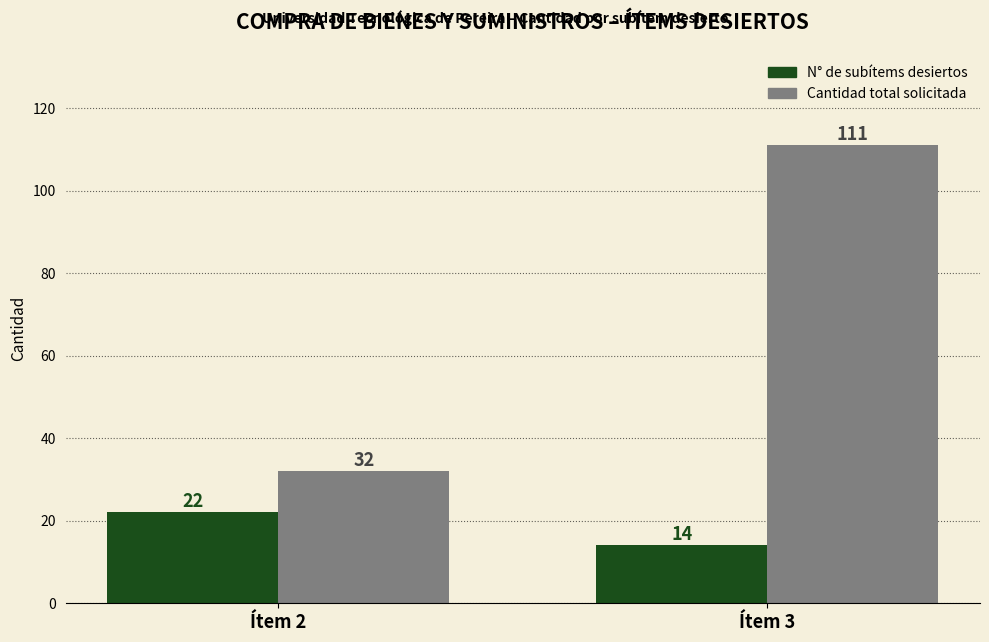

Rank the series by their average value, from lowest to highest.

N° de subítems desiertos, Cantidad total solicitada